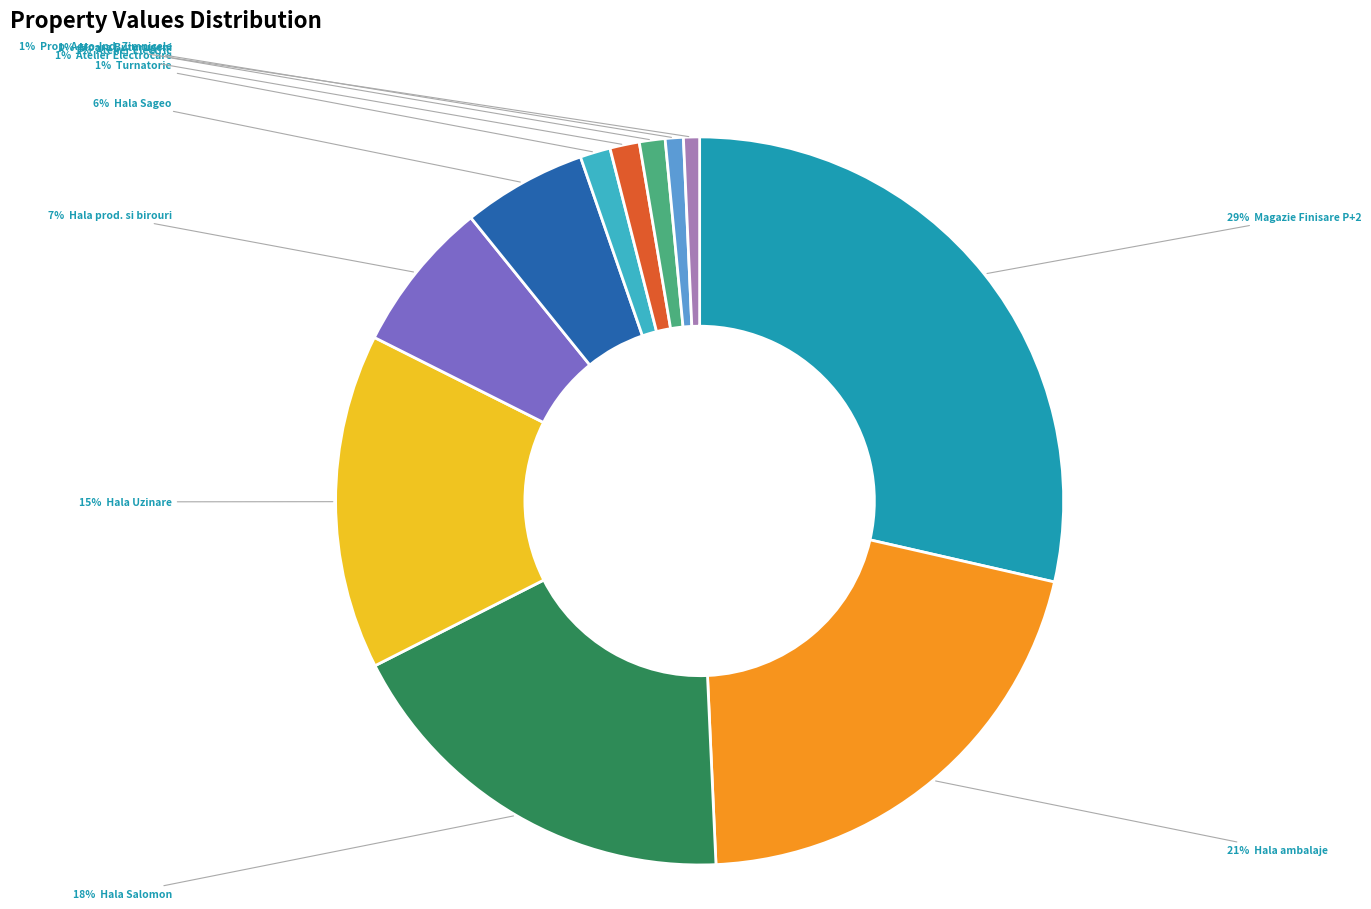

To the nearest percent, what is the average slice percentage?

9%